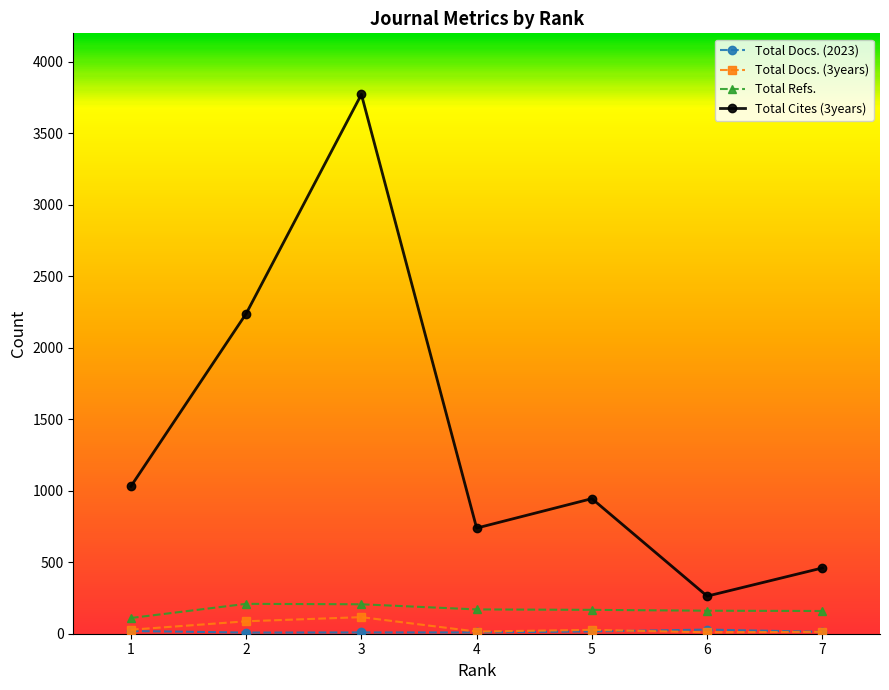

What is the lowest value of the Total Refs. series?

110